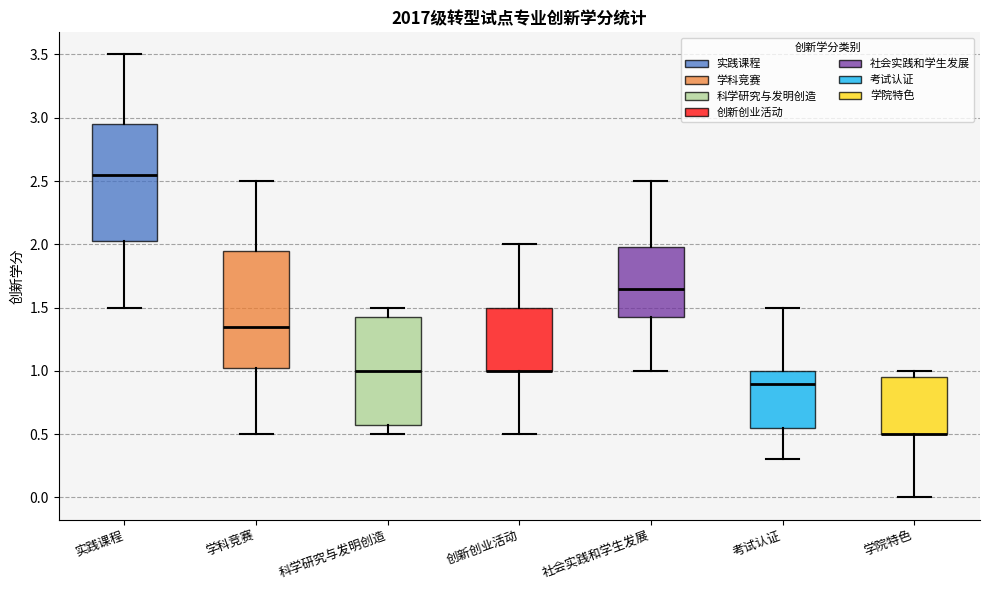

Reading left to right, transcribe this box plot: for each box, give where its median line is, the range the box spans, and where its two whiskers end, as read against the y-axis. The values are not printed on the chart, so give them approximately, as read against the axis.

实践课程: median 2.55, box 2.05 to 2.95, whiskers 1.50 to 3.50
学科竞赛: median 1.35, box 1.05 to 1.95, whiskers 0.50 to 2.50
科学研究与发明创造: median 1.00, box 0.60 to 1.45, whiskers 0.50 to 1.50
创新创业活动: median 1.00 (drawn on the box's lower edge), box 1.00 to 1.50, whiskers 0.50 to 2.00
社会实践和学生发展: median 1.65, box 1.45 to 2.00, whiskers 1.00 to 2.50
考试认证: median 0.90, box 0.55 to 1.00, whiskers 0.30 to 1.50
学院特色: median 0.50 (drawn on the box's lower edge), box 0.50 to 0.95, whiskers 0.00 to 1.00